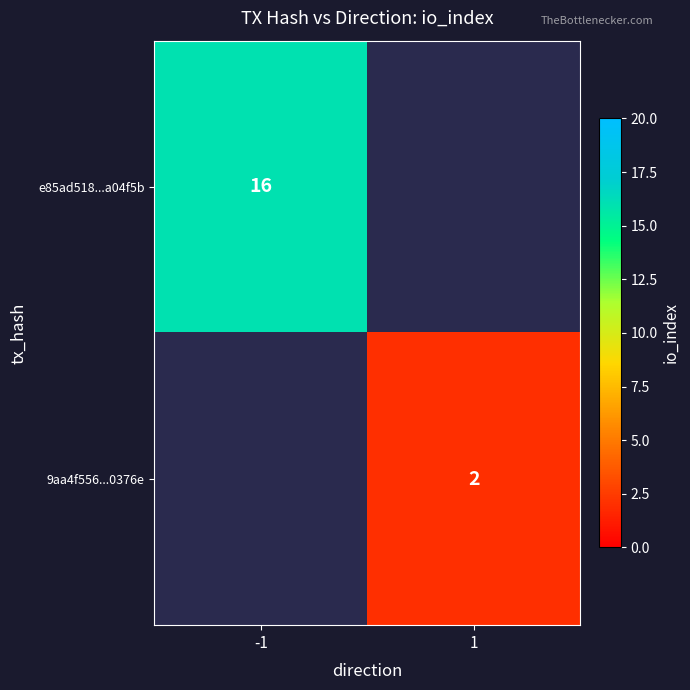

Between 1 and -1, which is larger?

-1